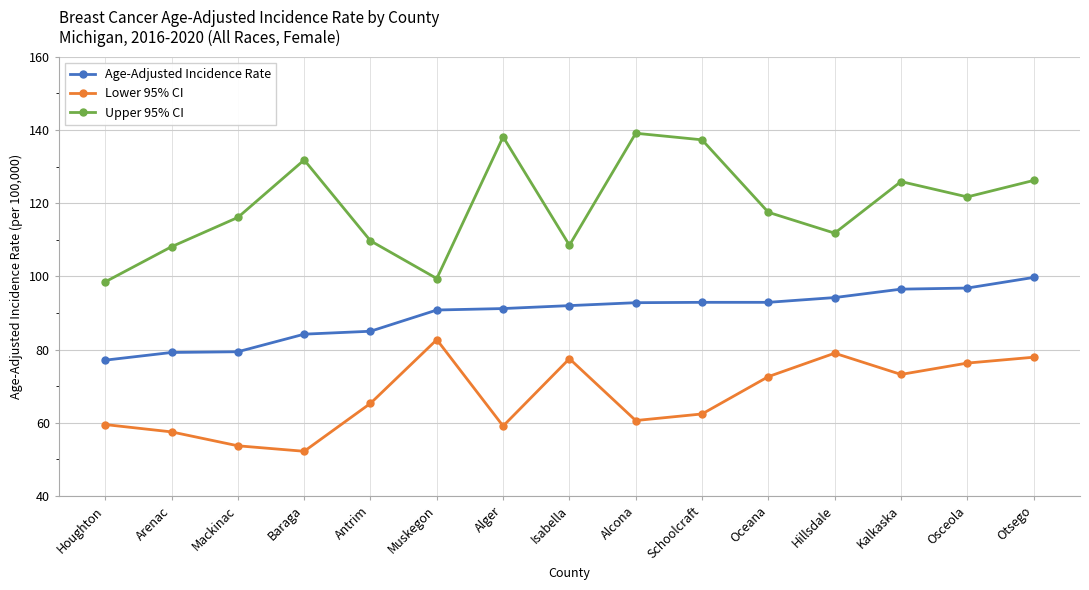

Rank the series by their maximum value, from lowest to highest.

Lower 95% CI, Age-Adjusted Incidence Rate, Upper 95% CI